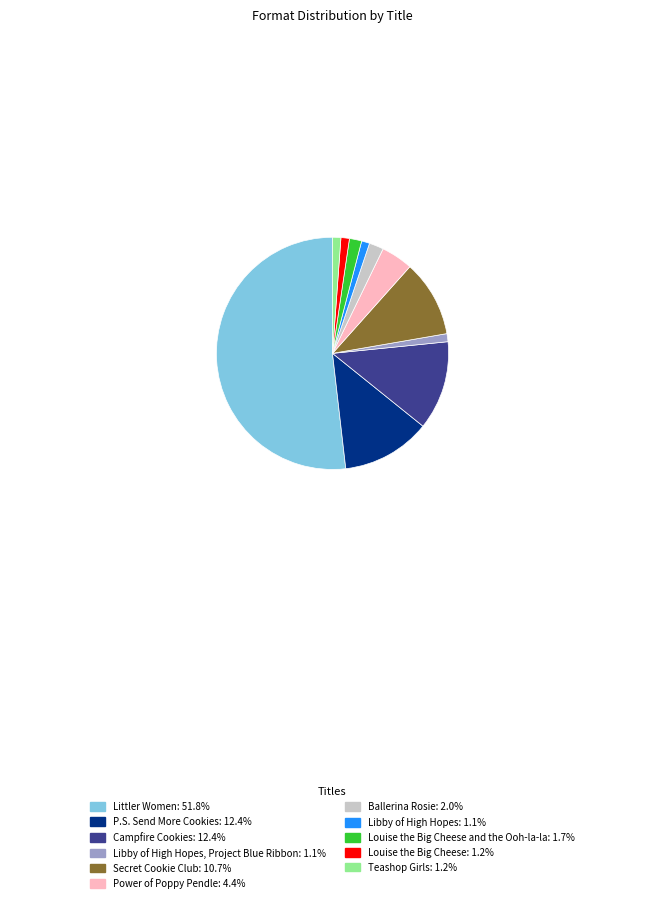

Does Littler Women: 51.8% account for over 50% of the chart?

Yes